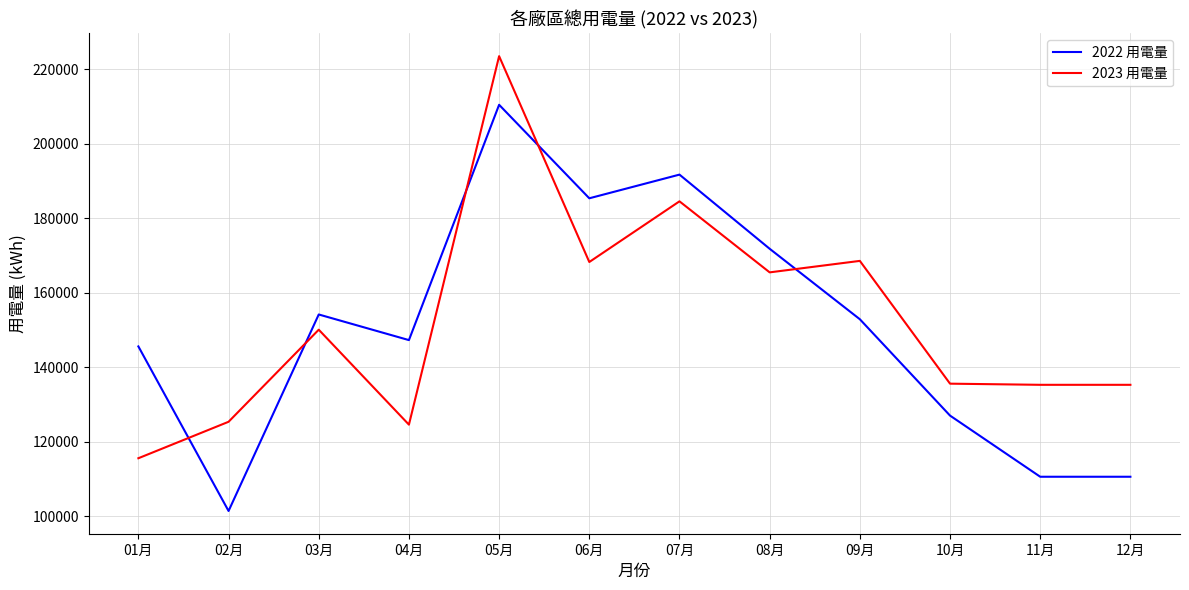

Where does the 2023 用電量 series first go above 150055?

03月